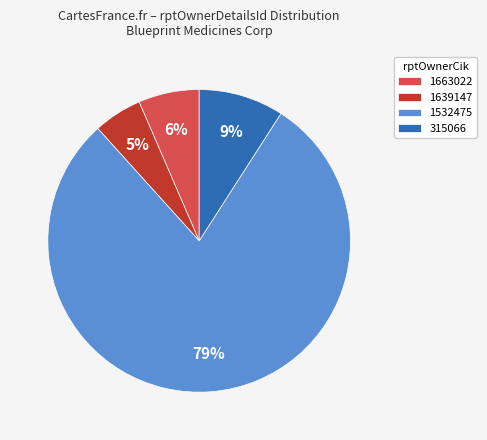

How many segments does this pie chart have?

4